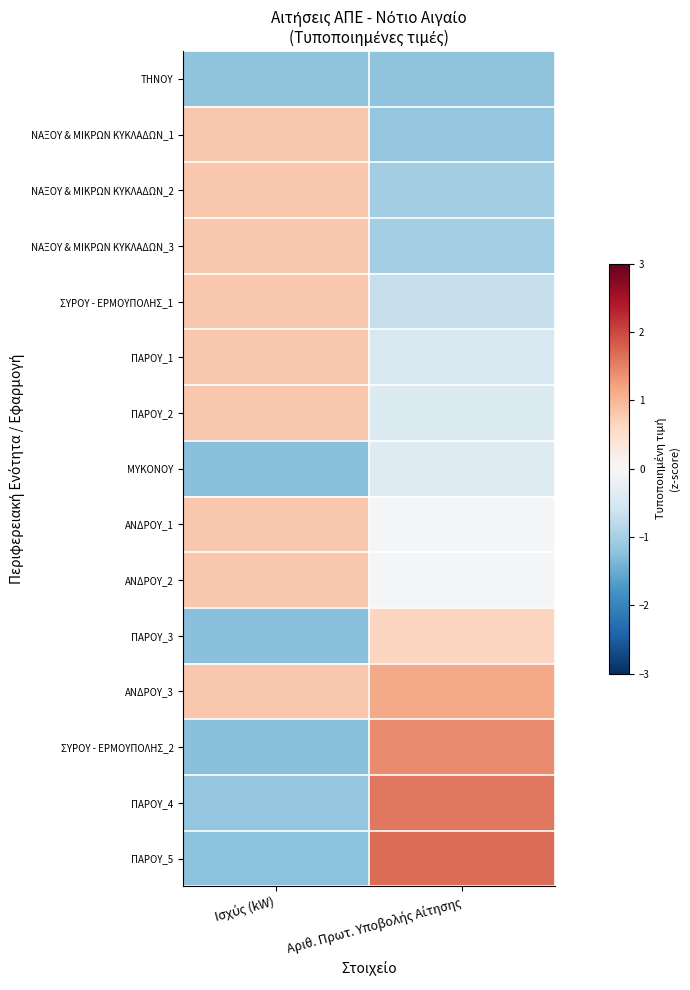

Which has a higher value, Αριθ. Πρωτ. Υποβολής Αίτησης or Ισχύς (kW)?

Αριθ. Πρωτ. Υποβολής Αίτησης